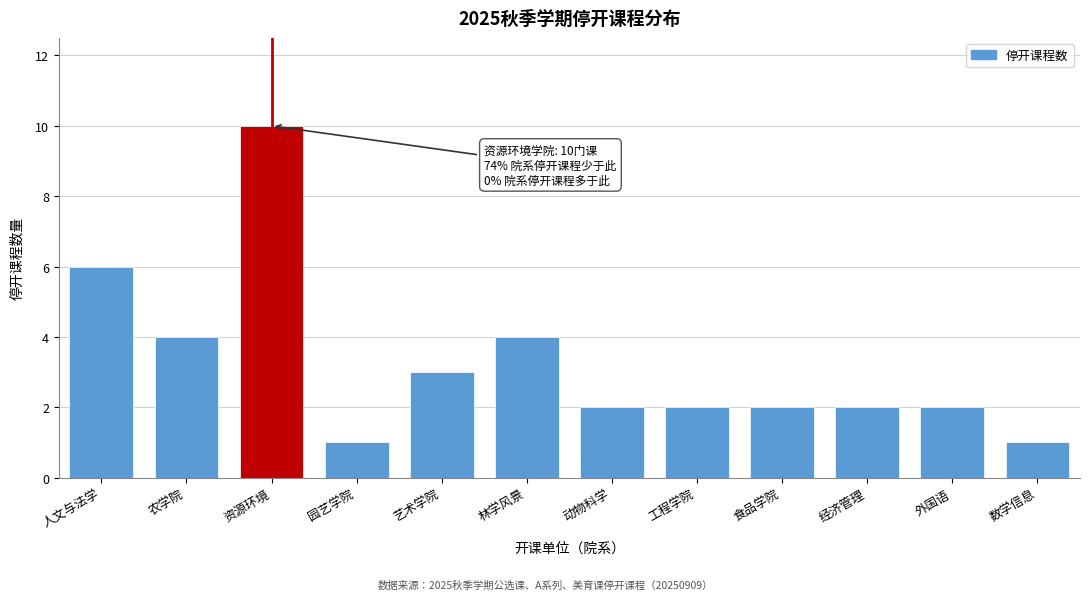

Reading left to right, transcribe all the data shown in this chart.

人文与法学=6	农学院=4	资源环境=10	园艺学院=1	艺术学院=3	林学风景=4	动物科学=2	工程学院=2	食品学院=2	经济管理=2	外国语=2	数学信息=1